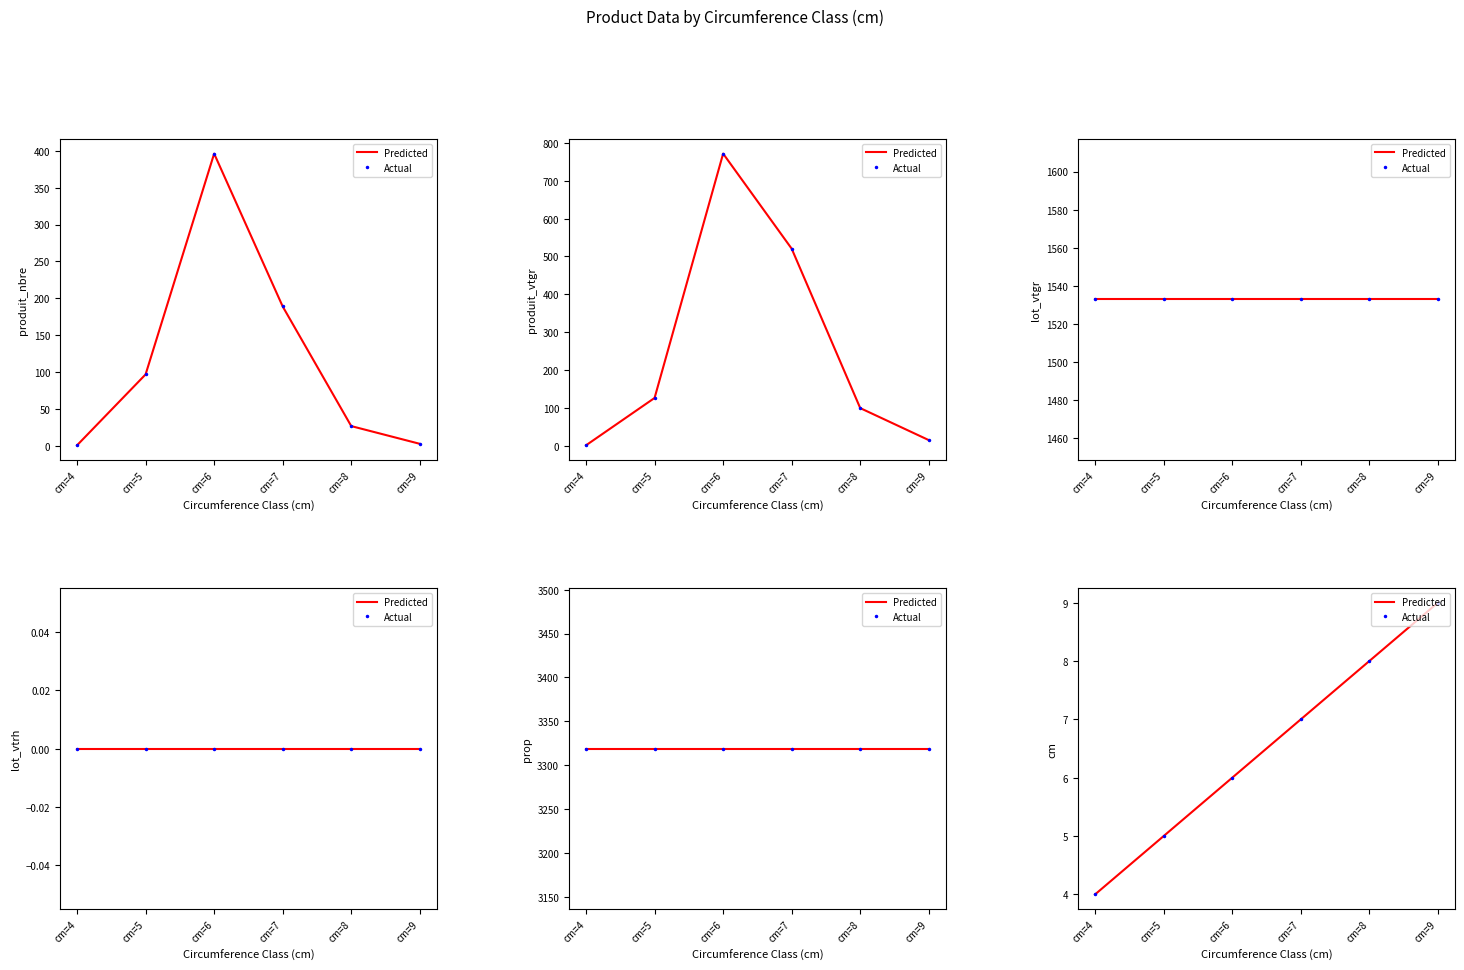

At how many categories does at least one series exceed 4?

5